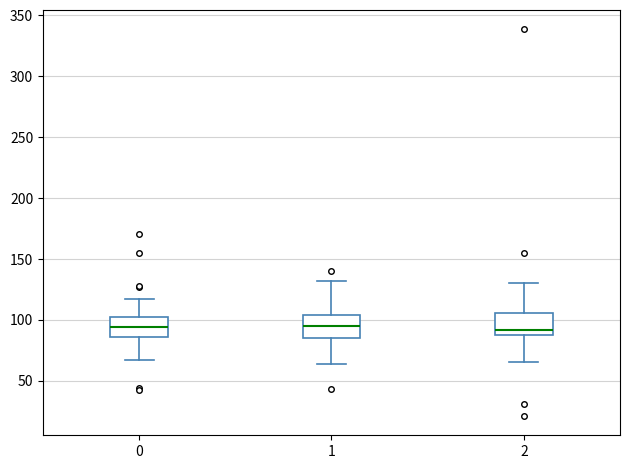

Where does the lower whisker of the box at x = 0 end on the y-axis? The values are not printed on the chart, so give them approximately, as read against the axis.

65